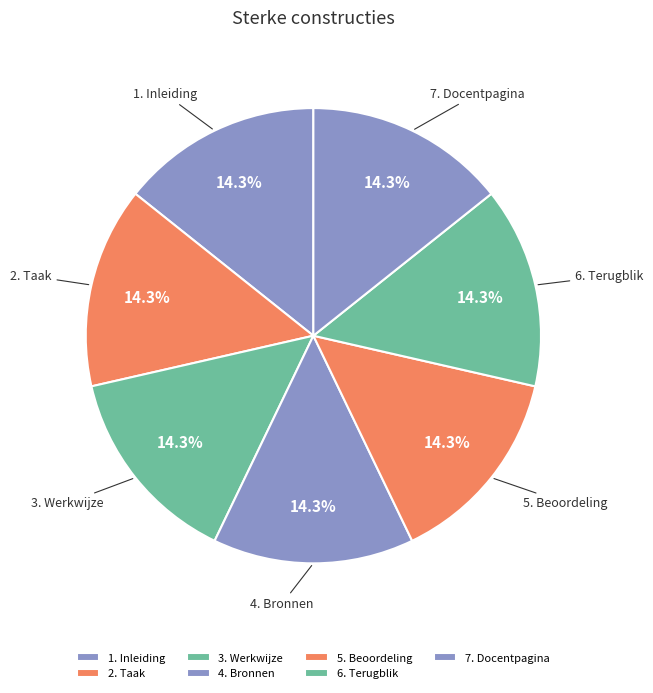

Approximately how many times larger is the value at 3. Werkwijze compared to 7. Docentpagina?

1.0